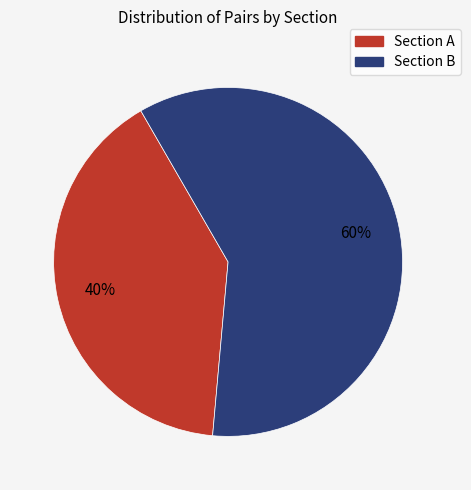

How many slices are in this pie chart?

2